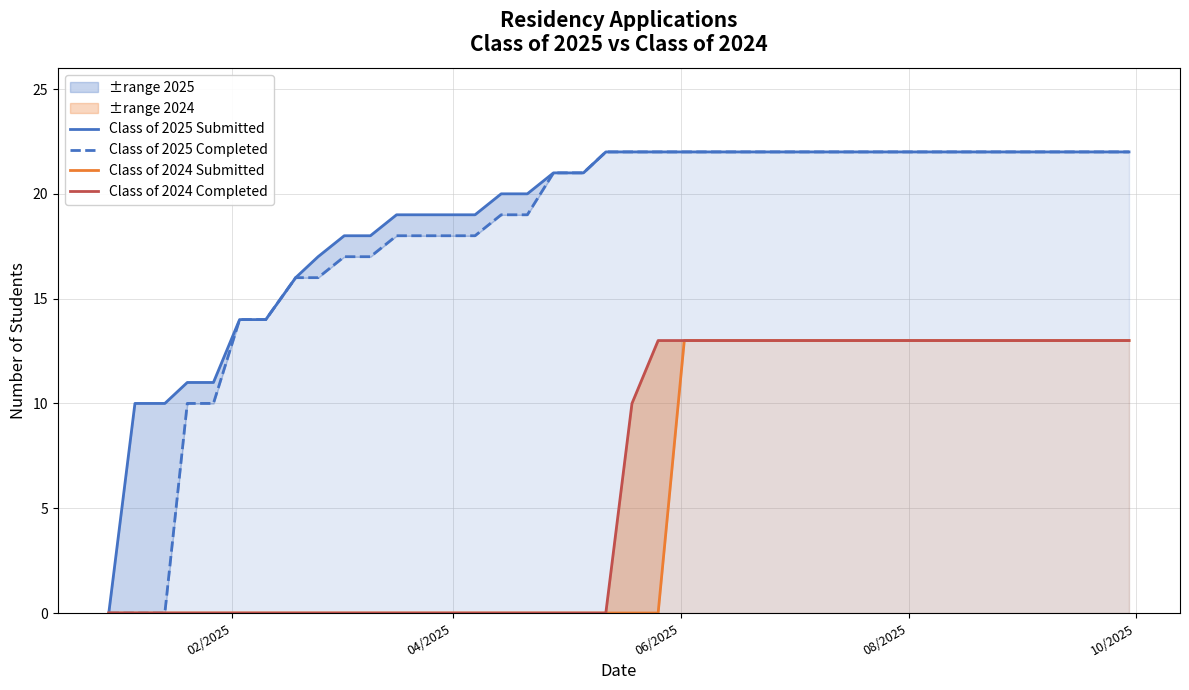

At which label is Class of 2024 Submitted closest to 6?

02/2025